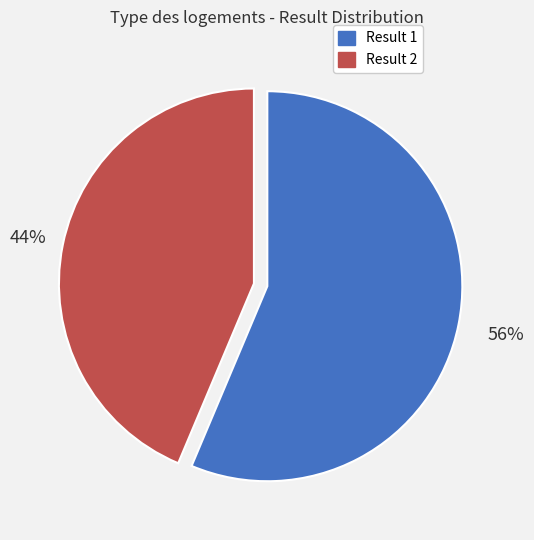

Does any single category account for the majority?

Yes